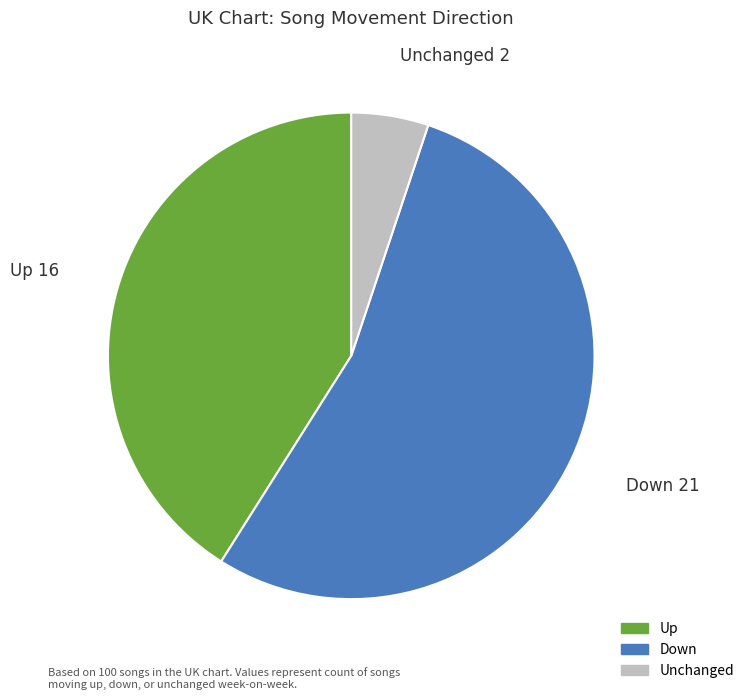

Is there a majority slice in this chart?

Yes